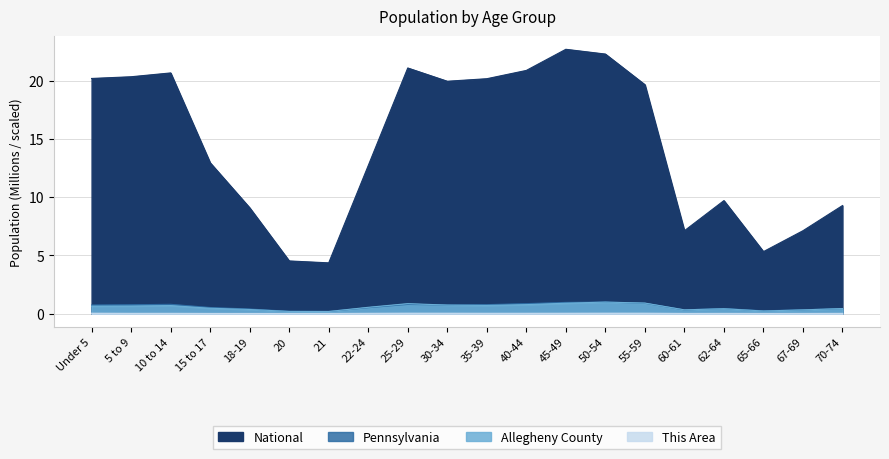

Where is the first local minimum for National?

21